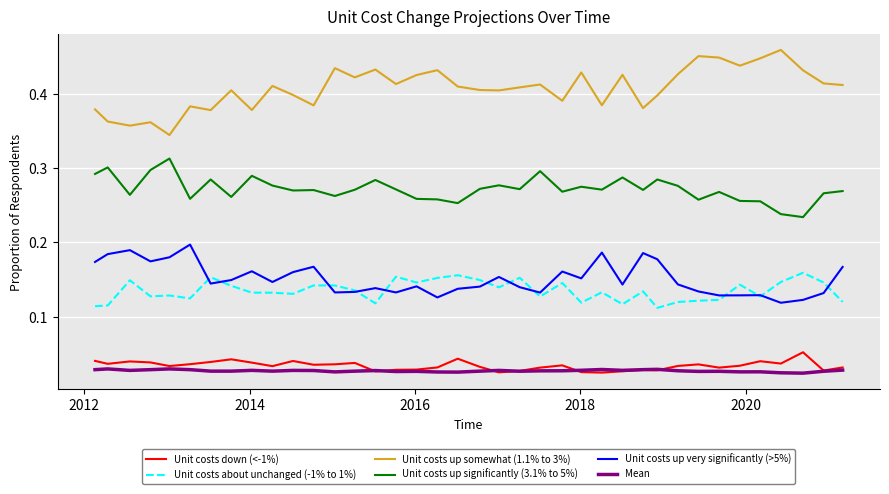

How many distinct data groups are displayed?

6